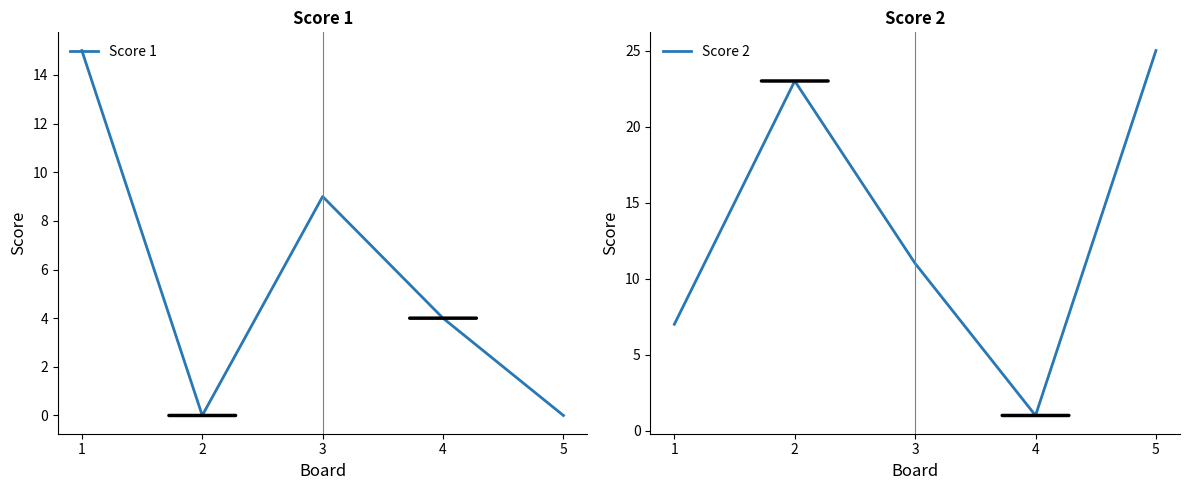

At which label does Score 2 reach its minimum?

4